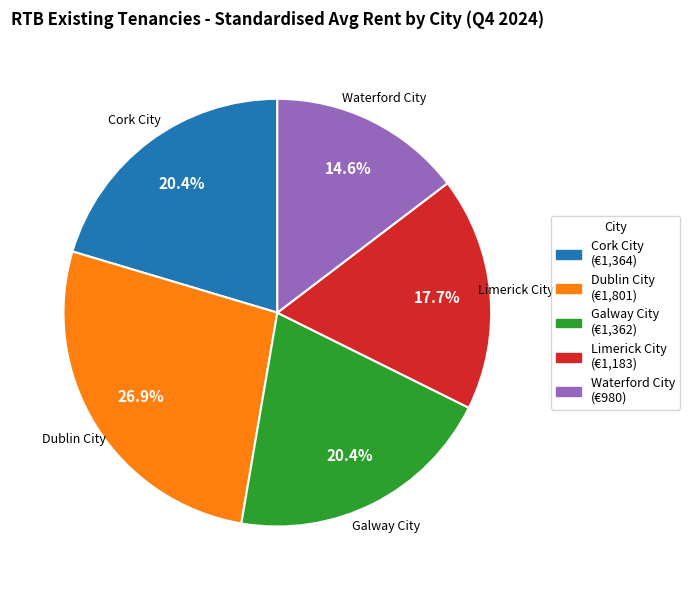

What percentage is the Cork City slice, to the nearest percent?

20%